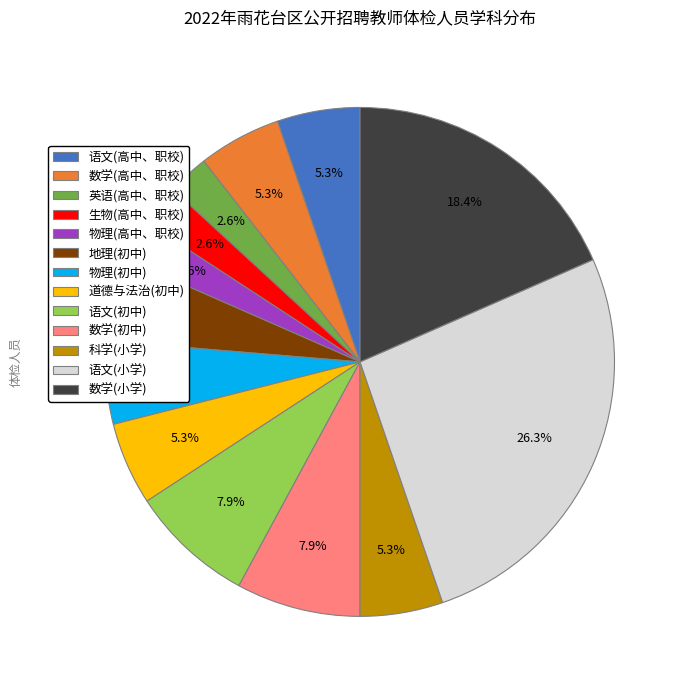

Between 科学(小学) and 语文(初中), which is larger?

语文(初中)